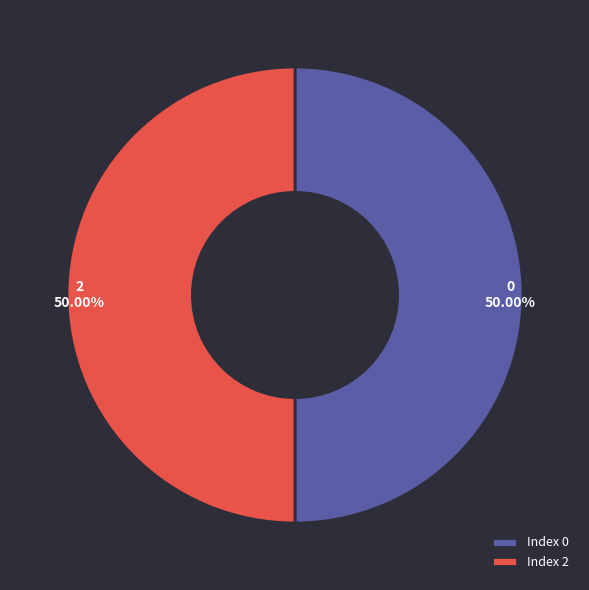

How many segments does this pie chart have?

2